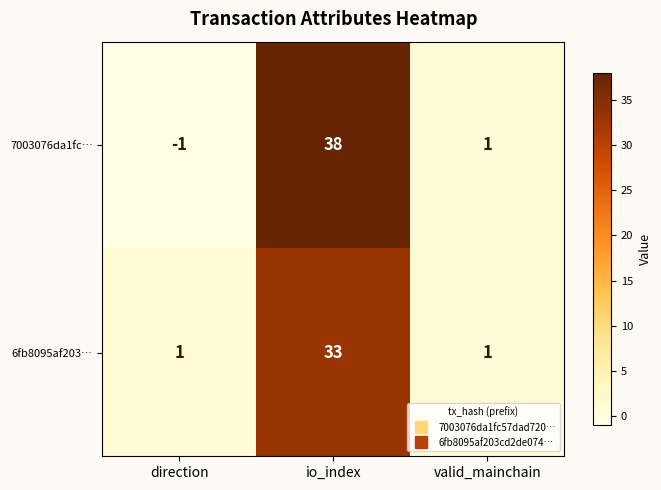

Which category has the highest value across all series?

io_index